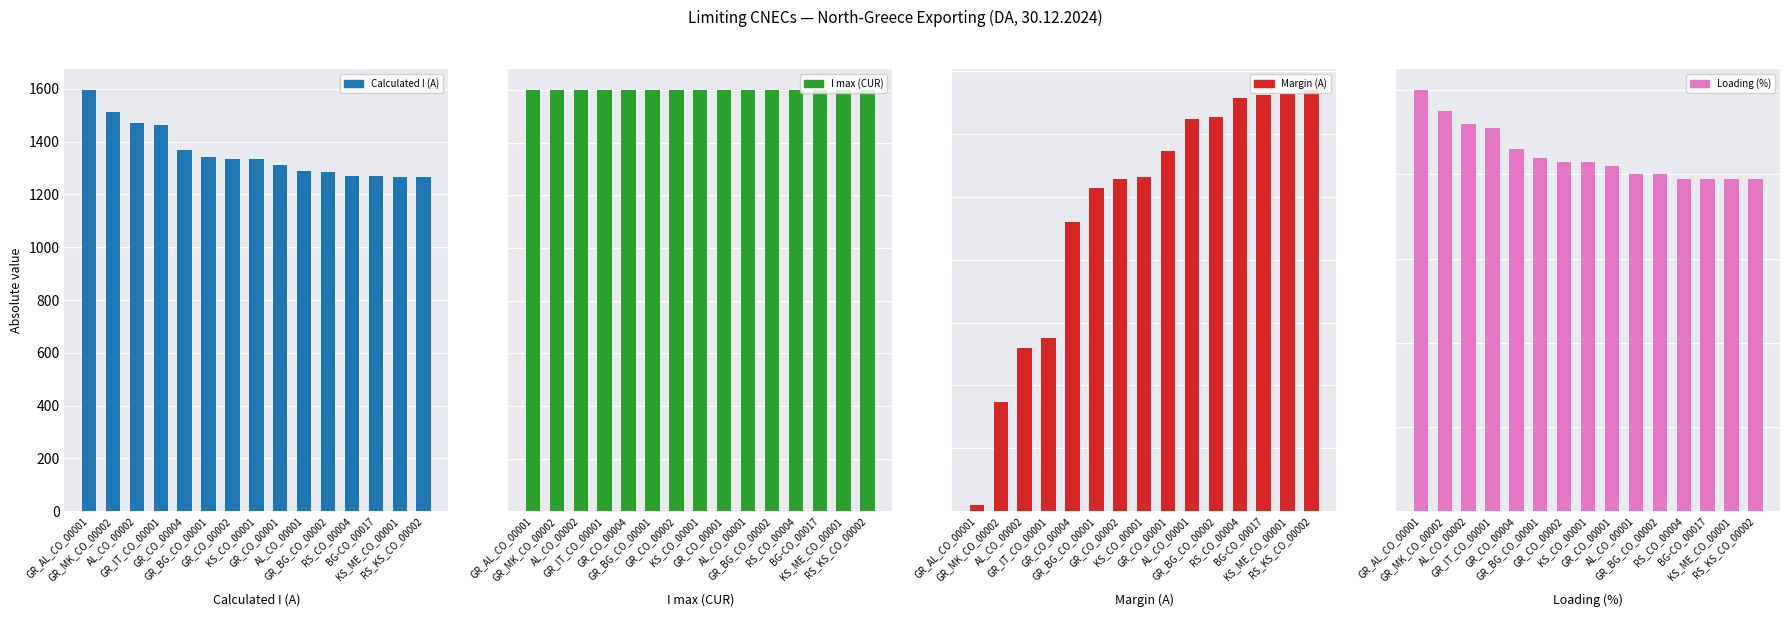

List the series in order of their peak value, lowest first.

Loading (%), Margin (A), Calculated I (A), I max (CUR)